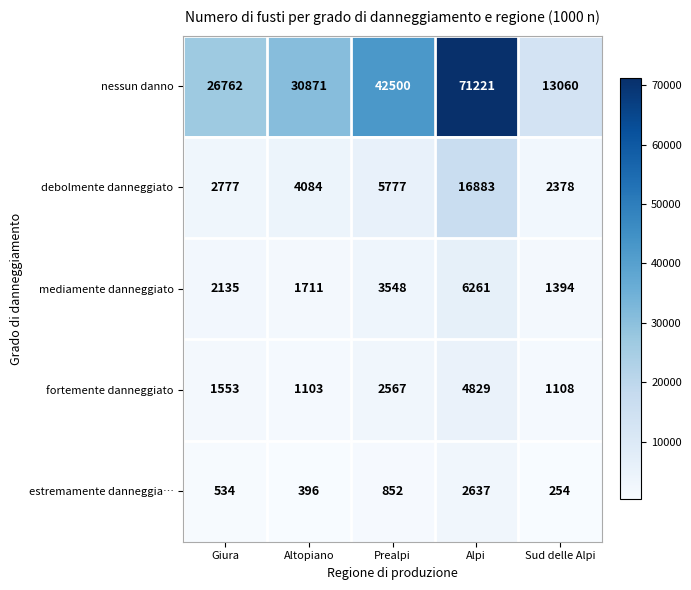

The value of mediamente danneggiato at Alpi is 6261. True or false?

True